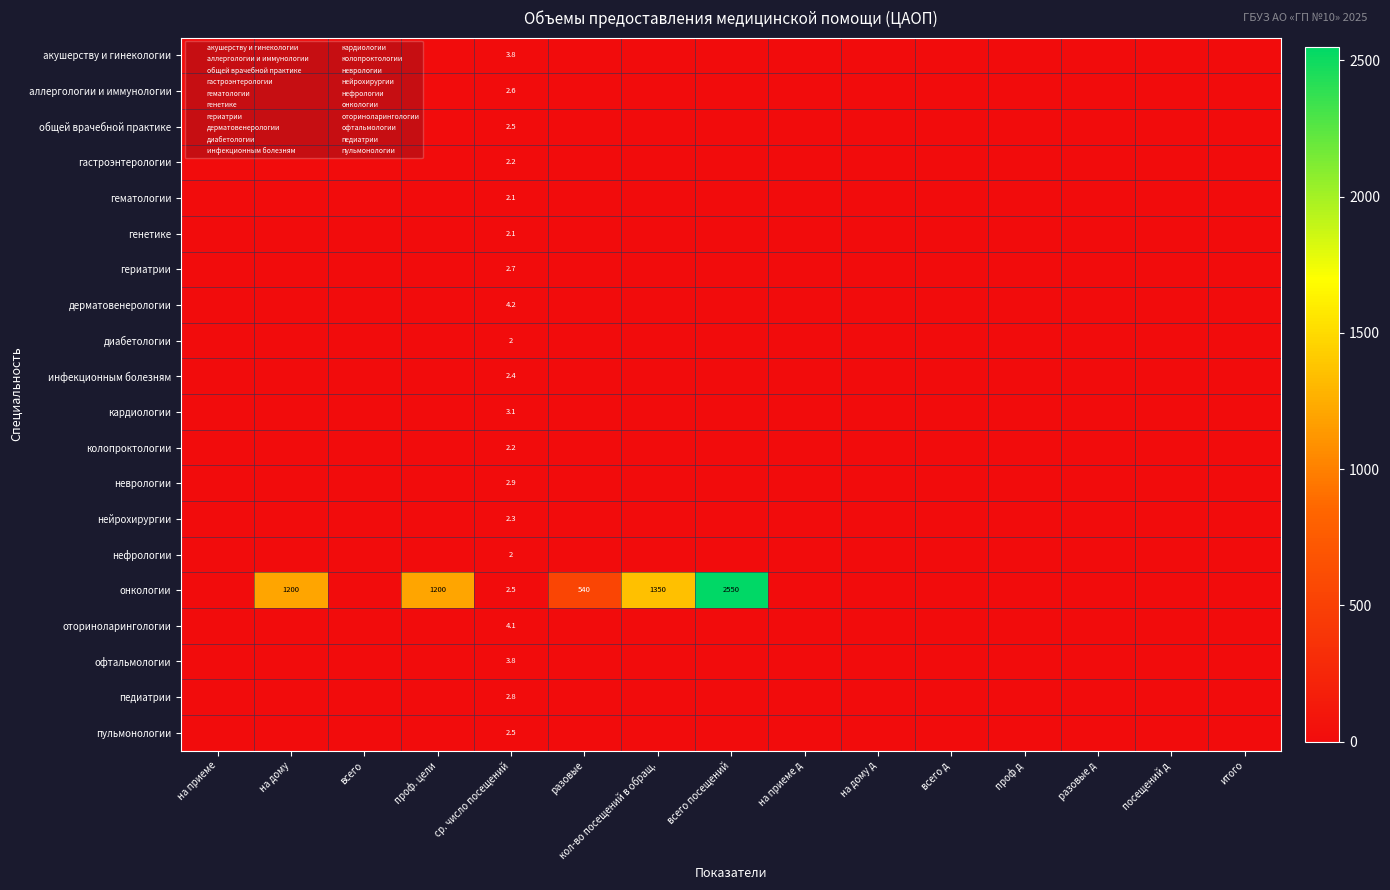

What is the difference between the highest and lowest values at ср. число посещений?

2.2